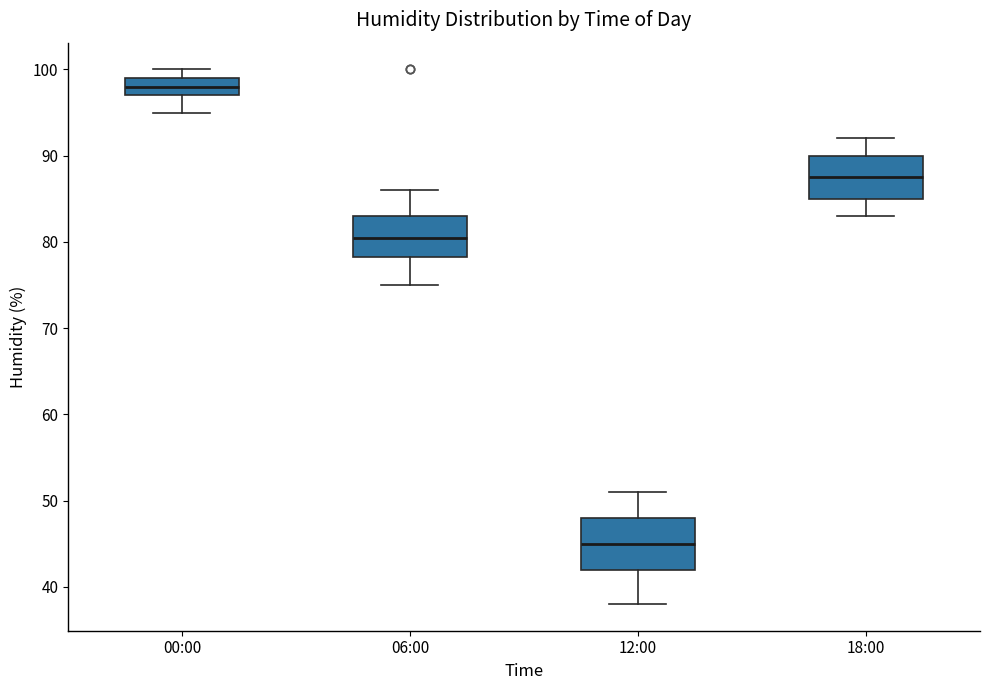

Which box is the tallest, from its lower edge to its upper edge?

12:00